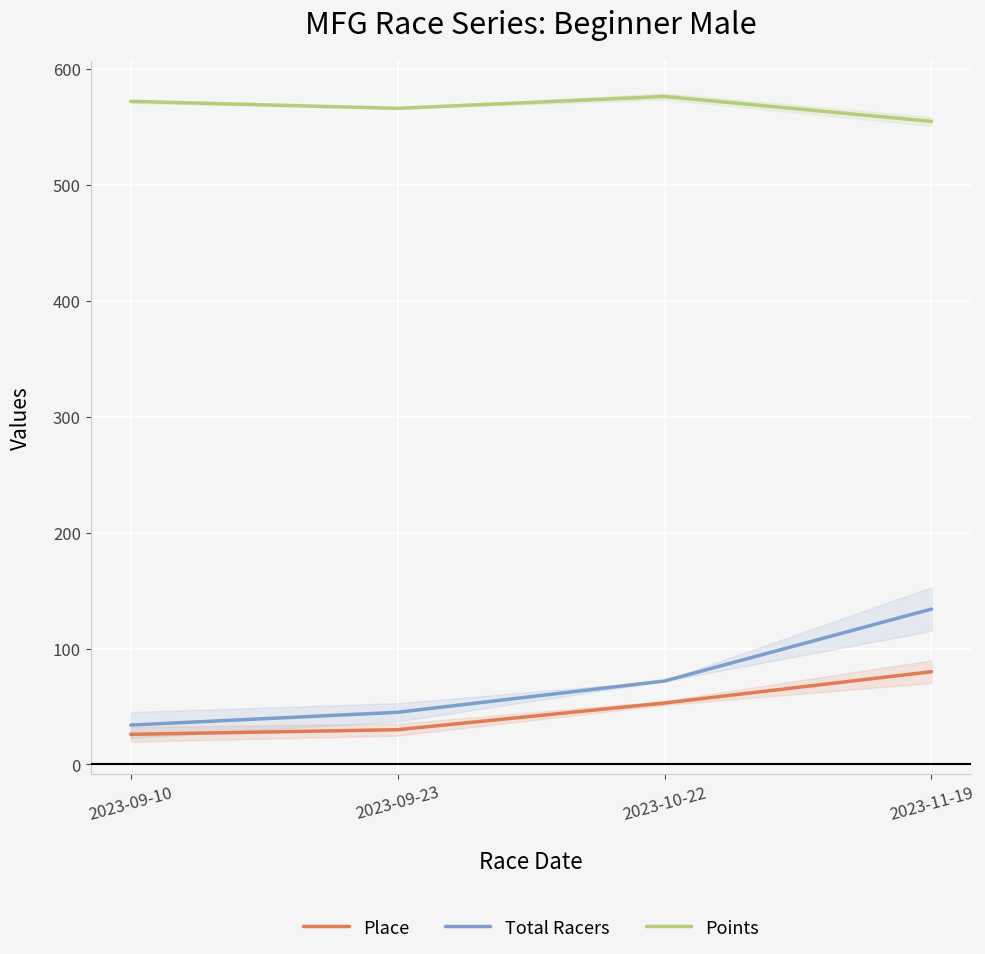

Between 2023-10-22 and 2023-11-19, which is larger?

2023-11-19